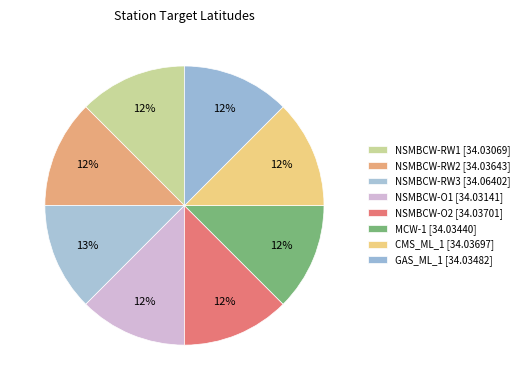

Which category has the biggest portion of the pie?

NSMBCW-RW3